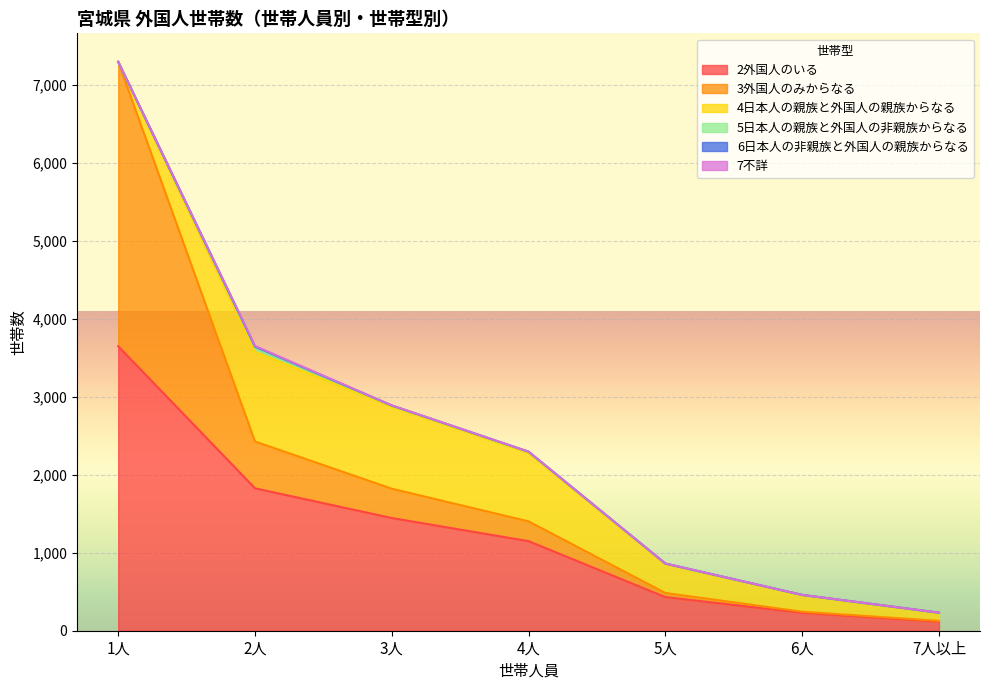

What is the average value of the 5日本人の親族と外国人の非親族からなる series?

14